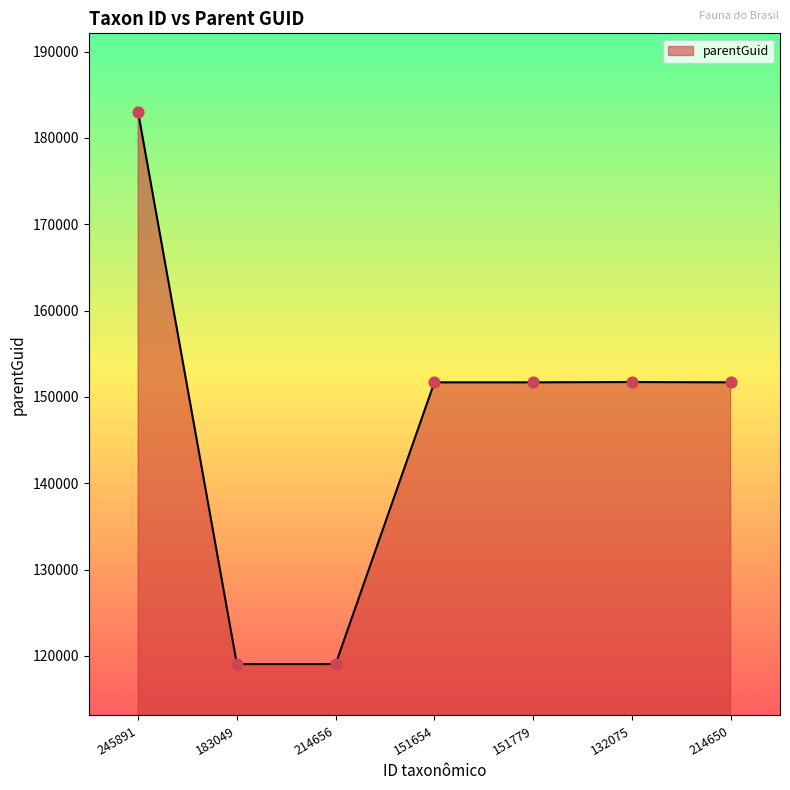

Approximately how many times larger is the value at 132075 compared to 214656?

1.3